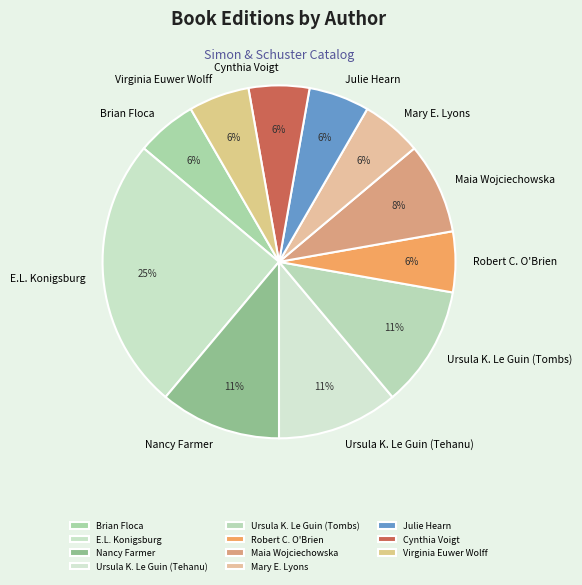

Is it true that Nancy Farmer is 11% of the pie?

True